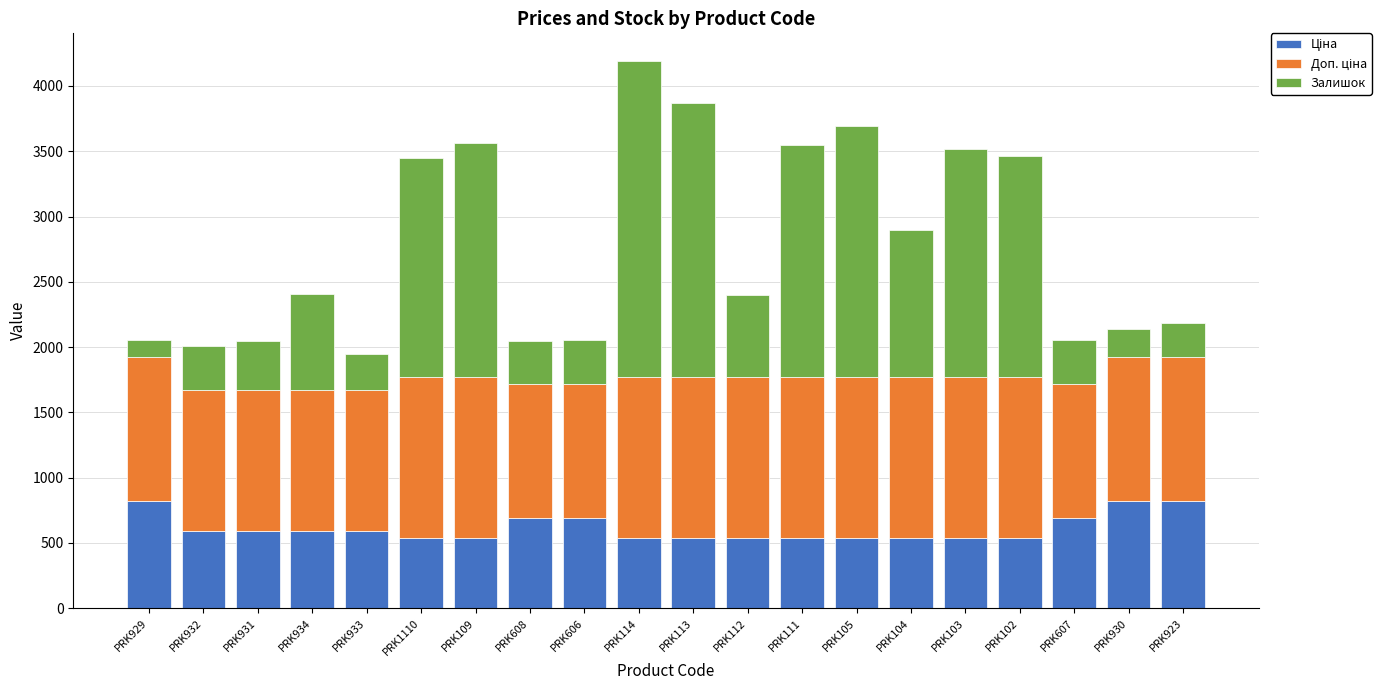

At which category is the sum across all series the highest?

PRK114